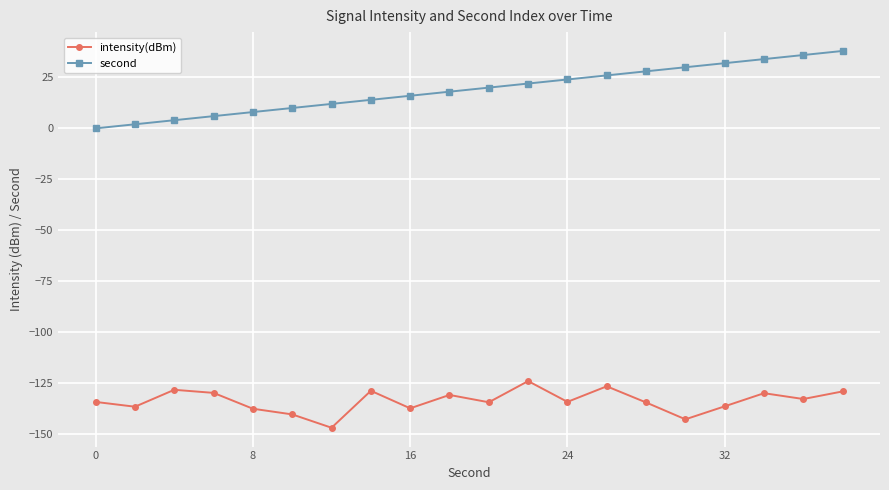

How many positive values does the second series have?

19